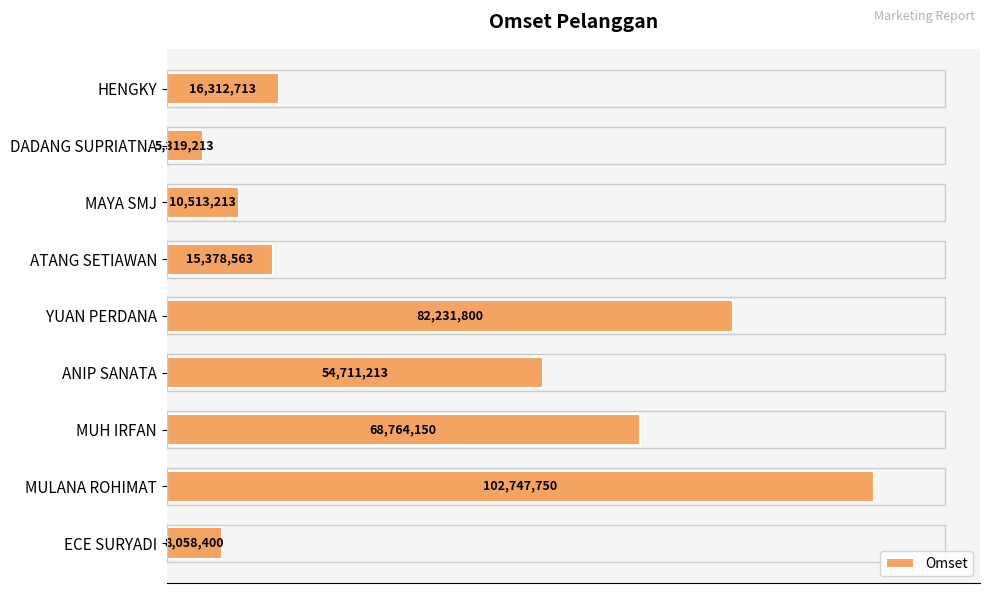

At which category does the chart reach its peak across all series?

MULANA ROHIMAT